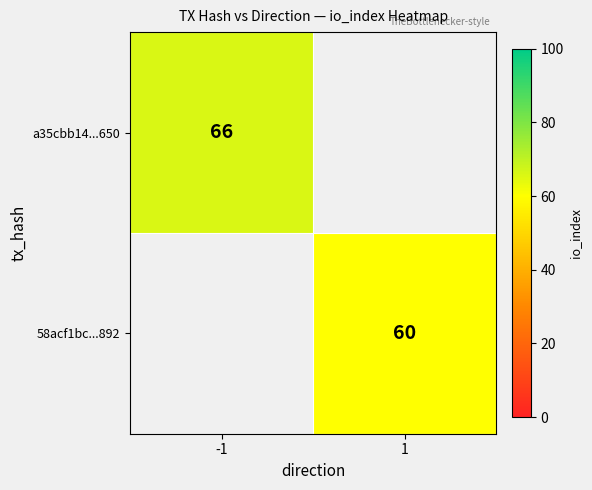

At how many categories does at least one series exceed 61?

1